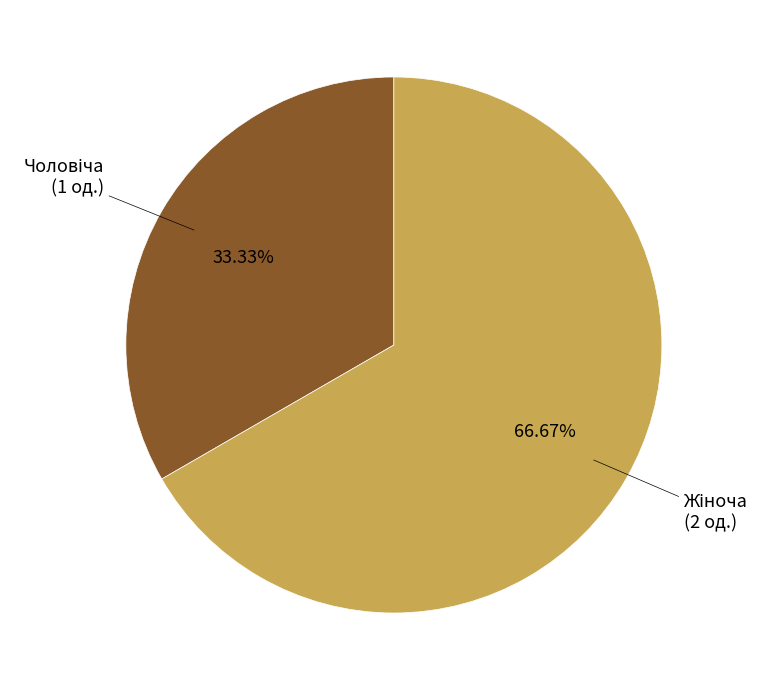

Is there a majority slice in this chart?

Yes